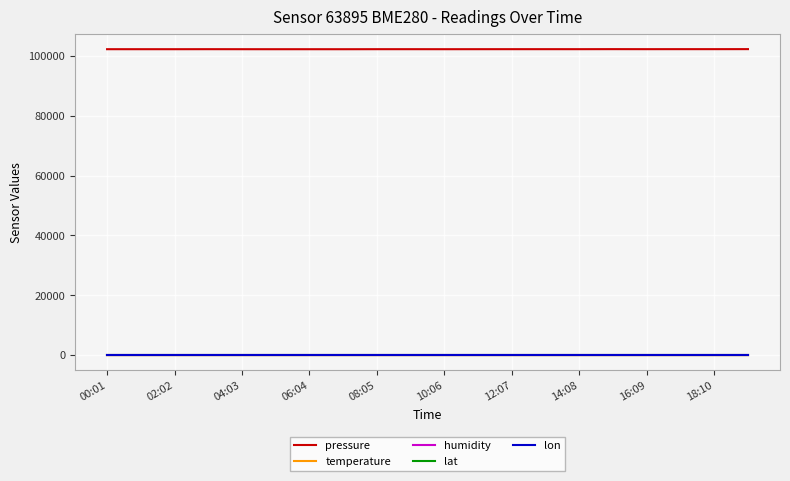

True or false: pressure and lon intersect in this chart.

False